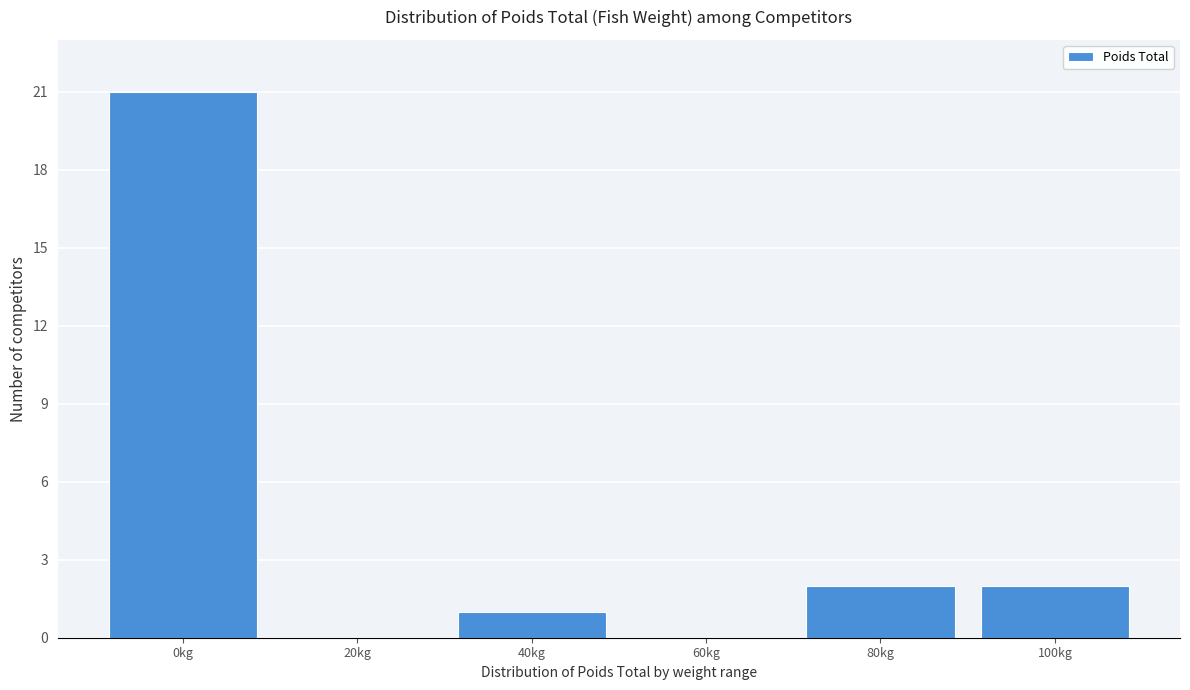

Reading right to left, what are all the values shown in this chart?

100kg=2	80kg=2	60kg=0	40kg=1	20kg=0	0kg=21